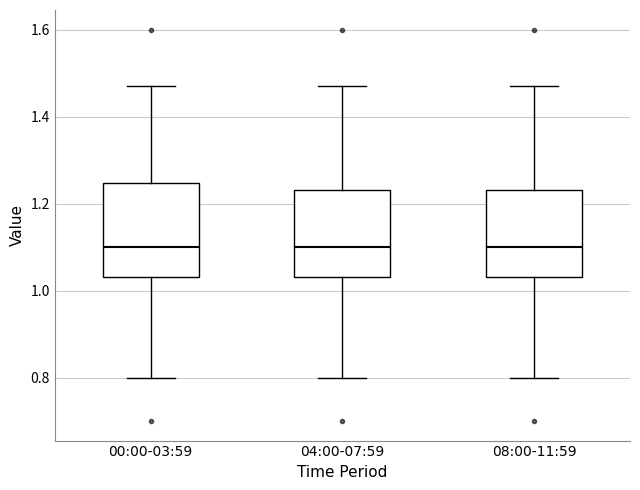

Where does the upper whisker of the box for 00:00-03:59 end on the y-axis? The values are not printed on the chart, so give them approximately, as read against the axis.

1.48